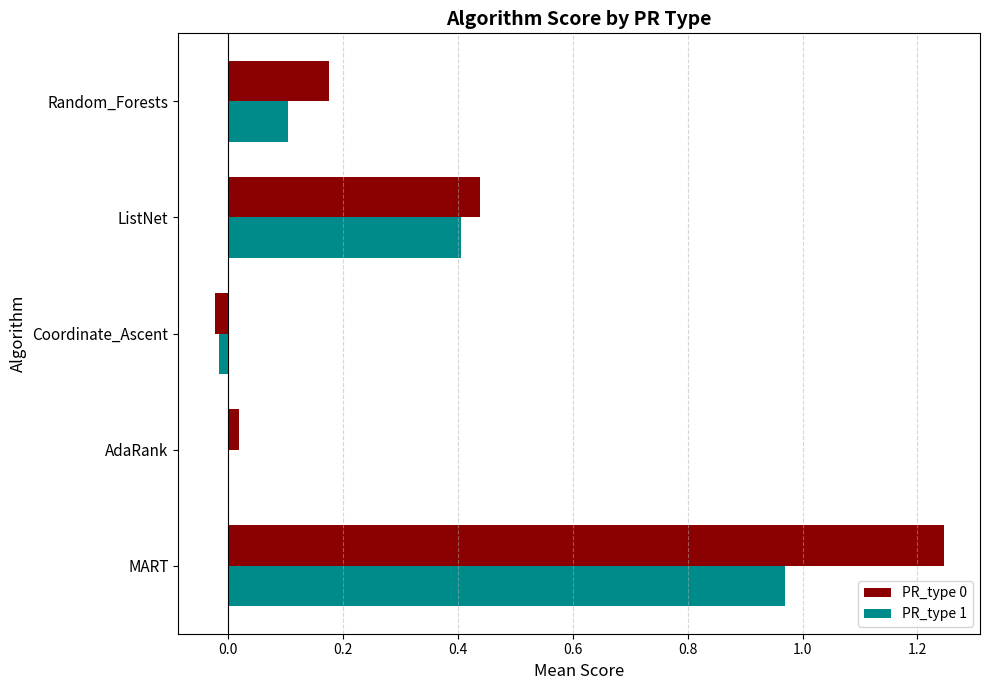

Is it true that PR_type 1 equals 0.4 at MART?

False